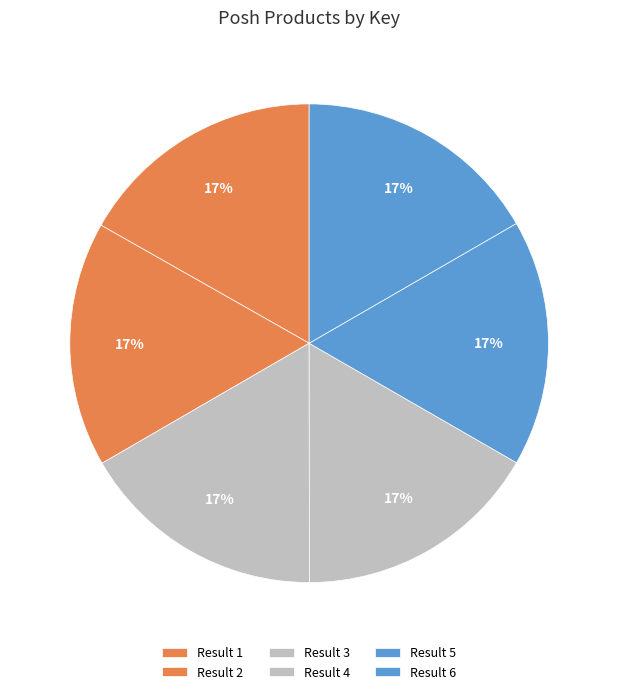

How many slices are in this pie chart?

6